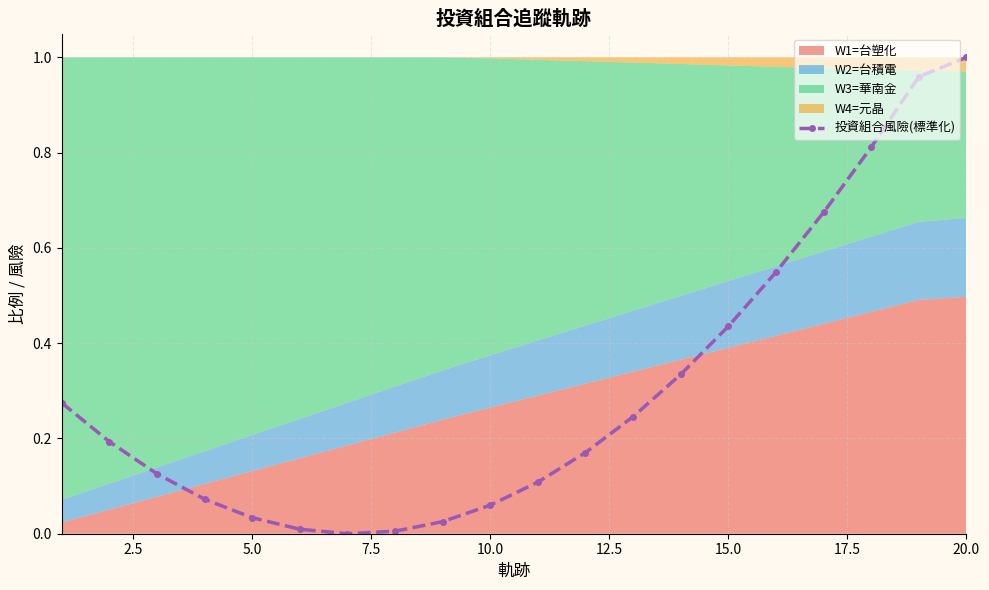

Reading left to right, what are all the values shown in this chart?

0.3	0.2	0.1	0.1	0.0	0.0	0.0	0.0	0.0	0.1	0.1	0.2	0.2	0.3	0.4	0.5	0.7	0.8	1.0	1.0